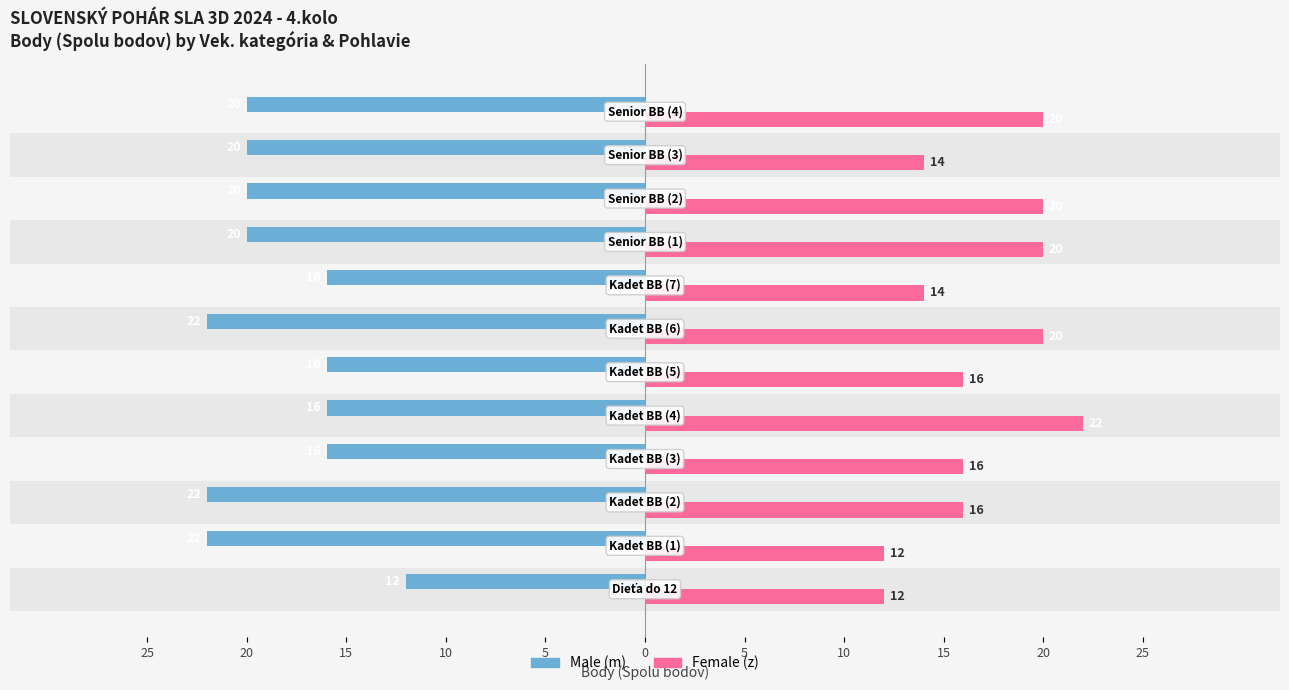

What are all the series names shown in the legend?

Male (m), Female (z)